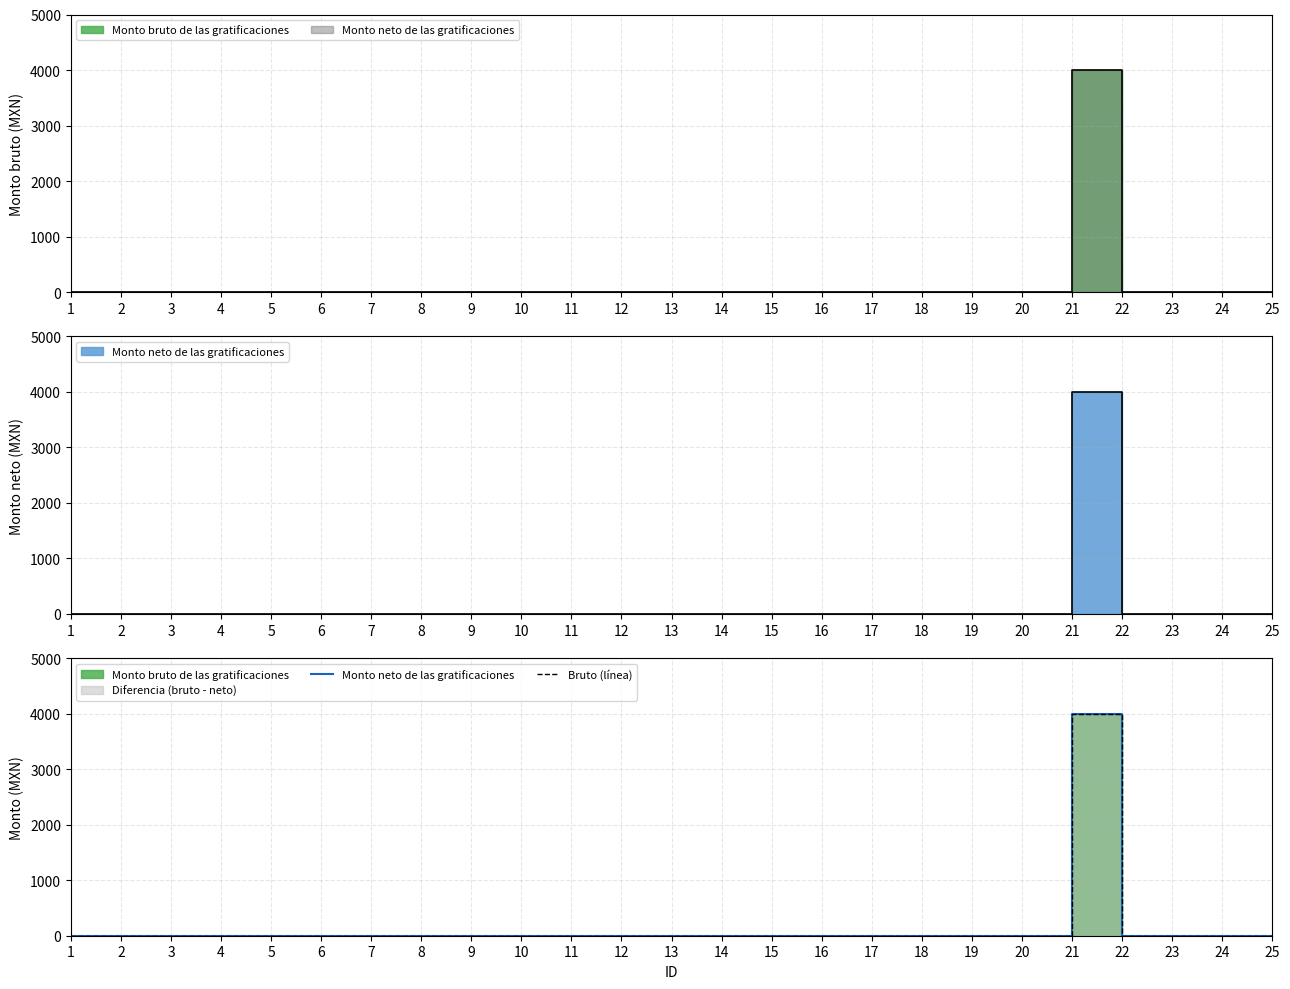

Where is the first local maximum for Bruto (línea)?

21